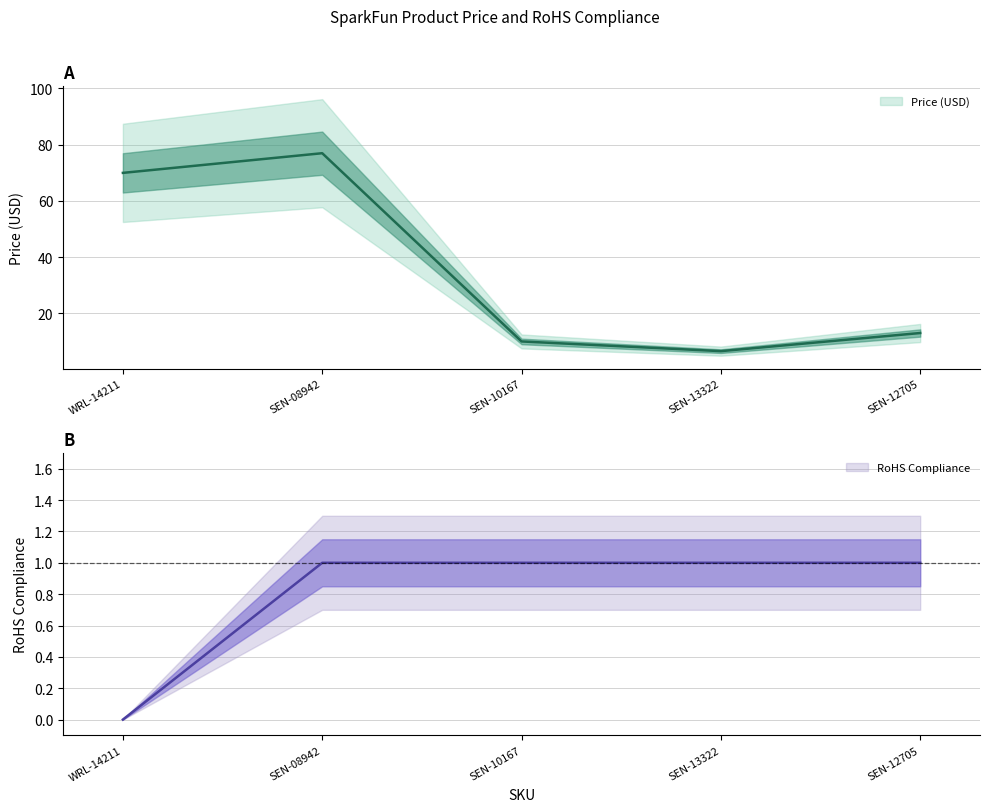

The RoHS Compliance series shows 1.0 at SEN-12705. True or false?

True